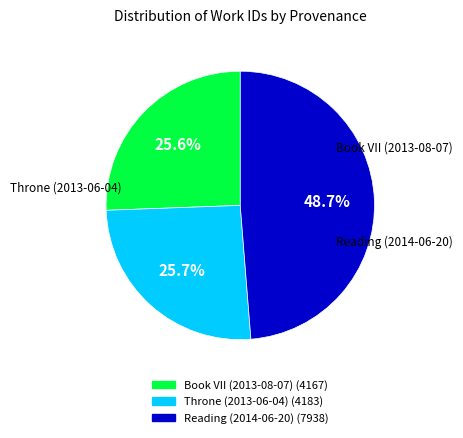

Does Throne (2013-06-04) represent more than half of the total?

No